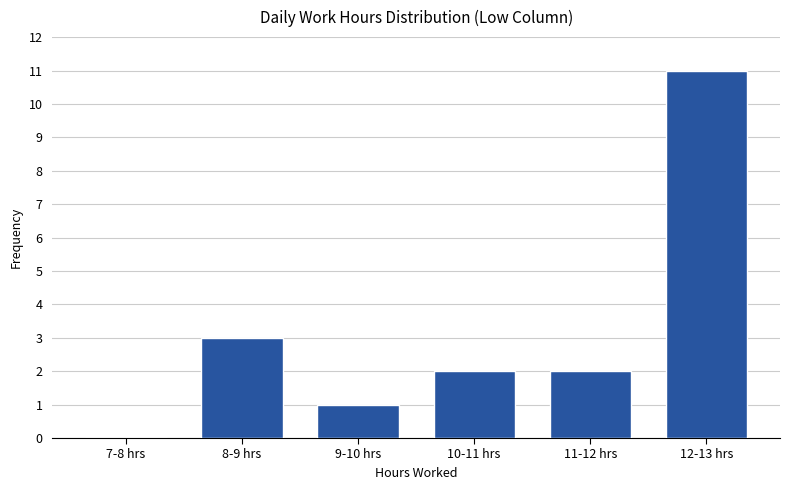

Reading left to right, extract all data points from this chart.

7-8 hrs=0	8-9 hrs=3	9-10 hrs=1	10-11 hrs=2	11-12 hrs=2	12-13 hrs=11